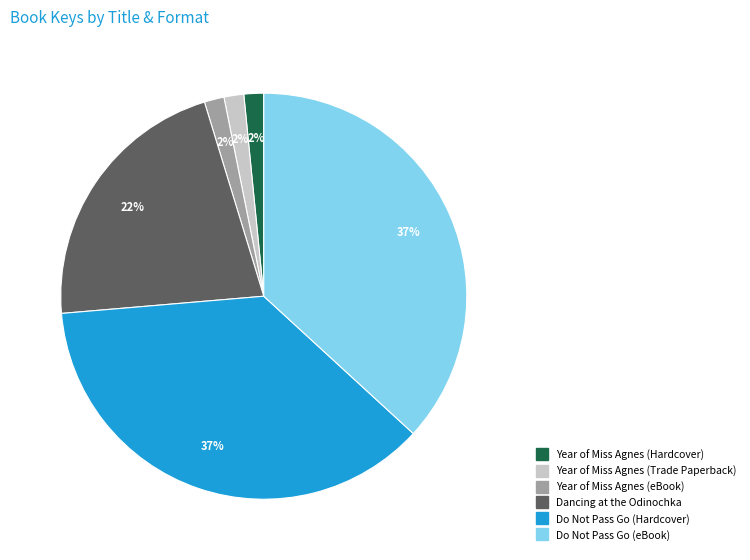

True or false: Year of Miss Agnes (Hardcover) accounts for 2% of the total.

True